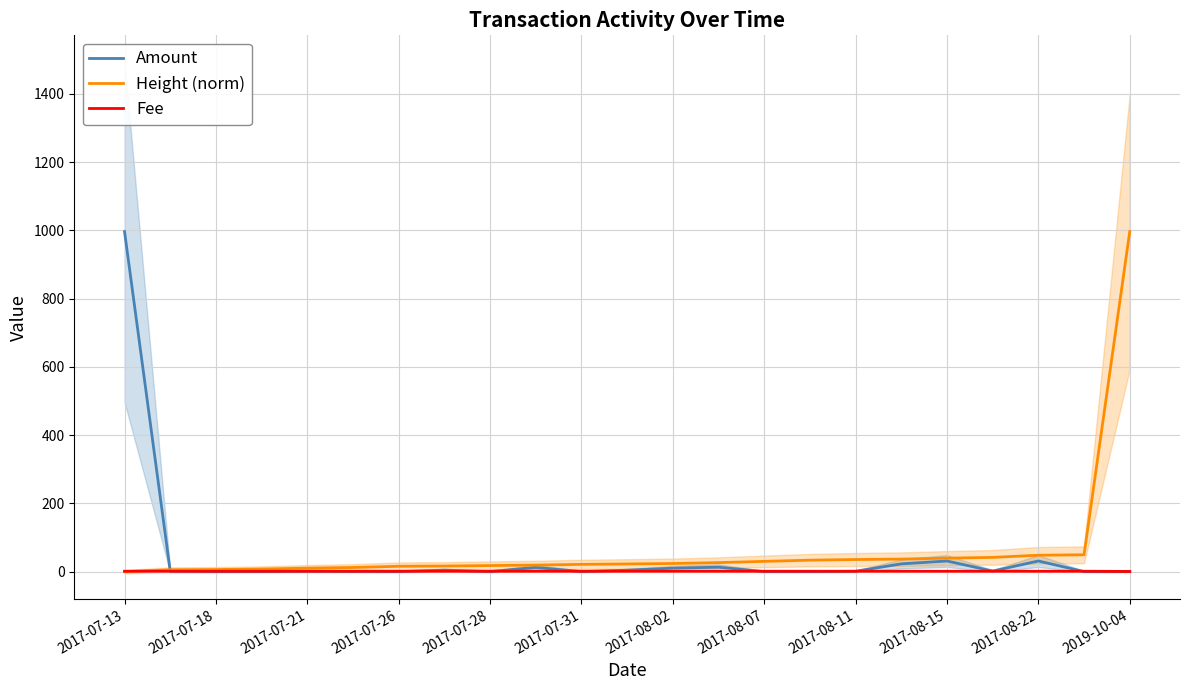

What is the difference between the Height (norm) values at 19 and 21?

7.6